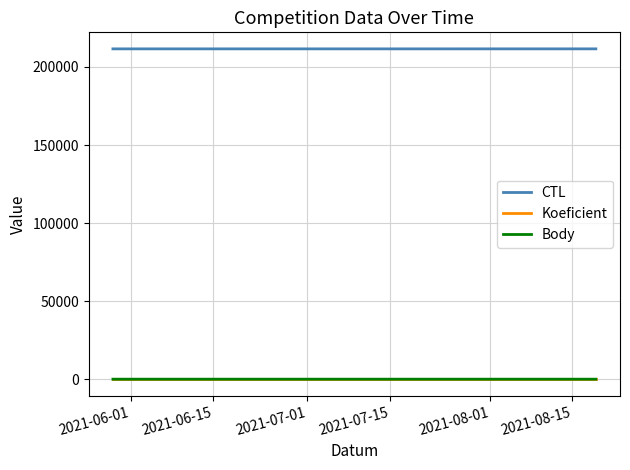

What is the minimum value shown in the chart?

2